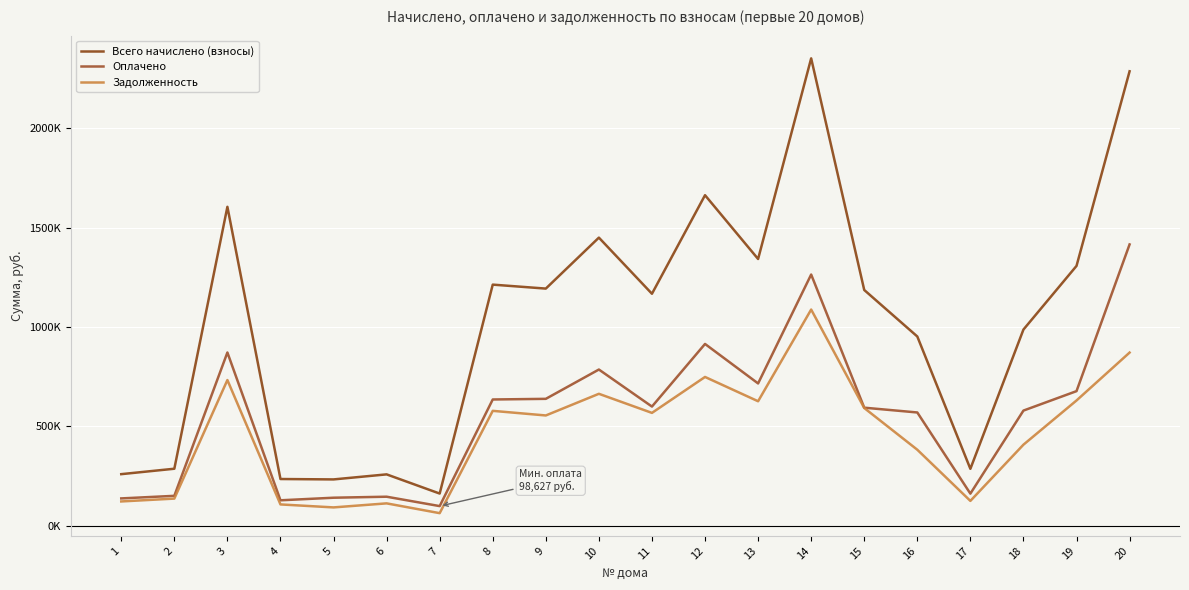

Is this an area chart (filled region under the line)?

No